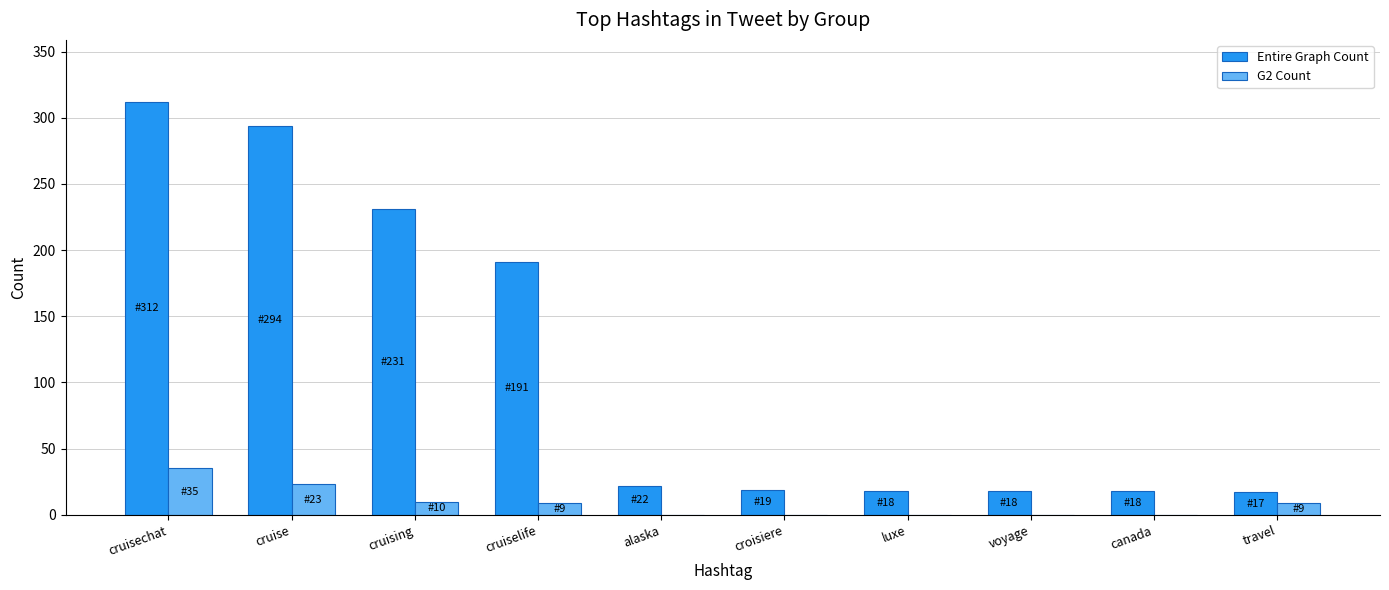

Is it true that Entire Graph Count equals 342 at cruising?

False